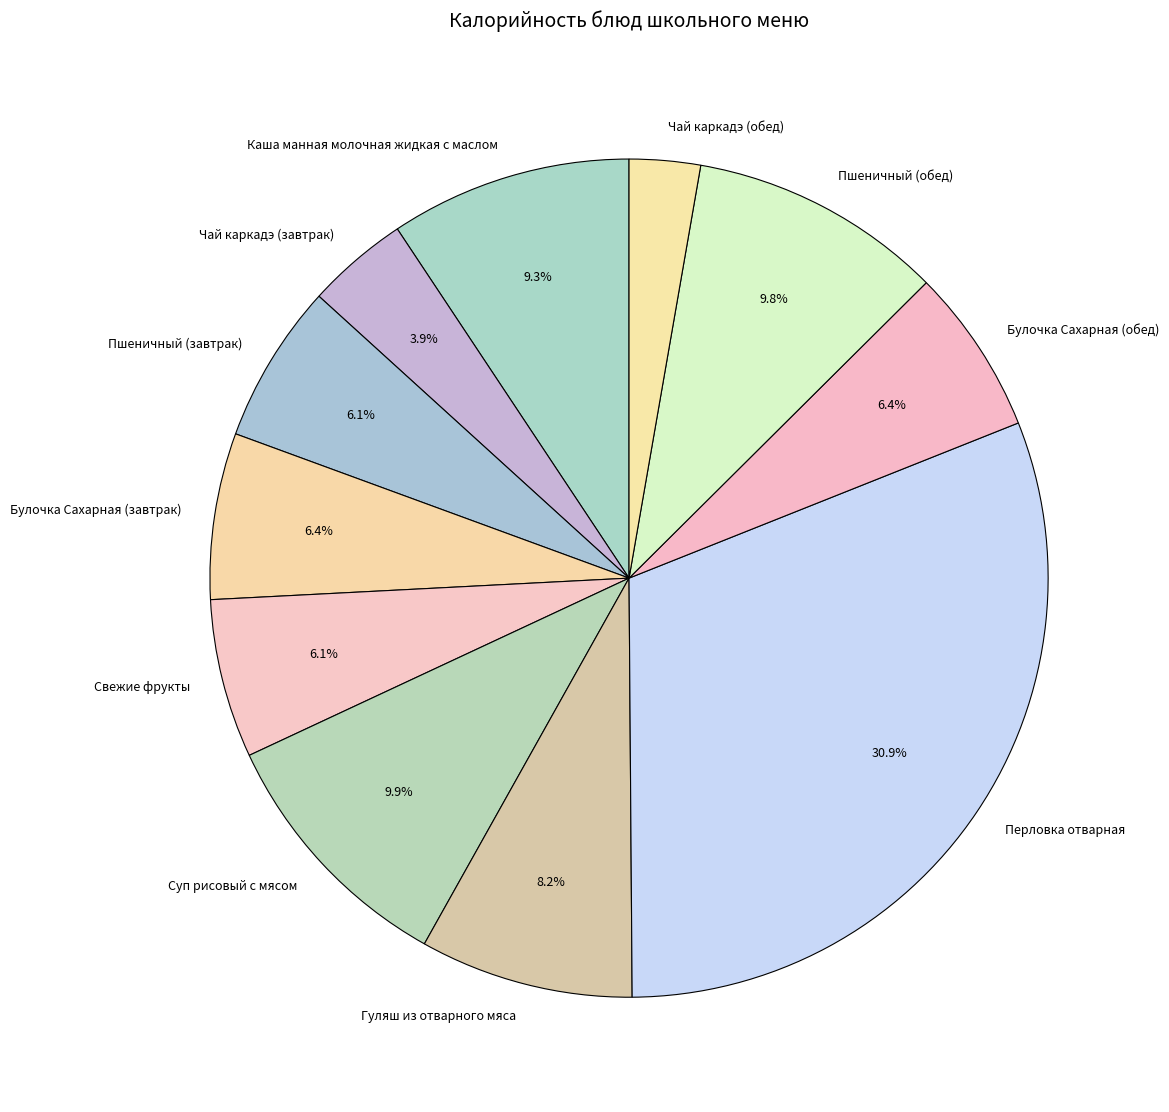

The Перловка отварная slice represents 31% of the pie. True or false?

True